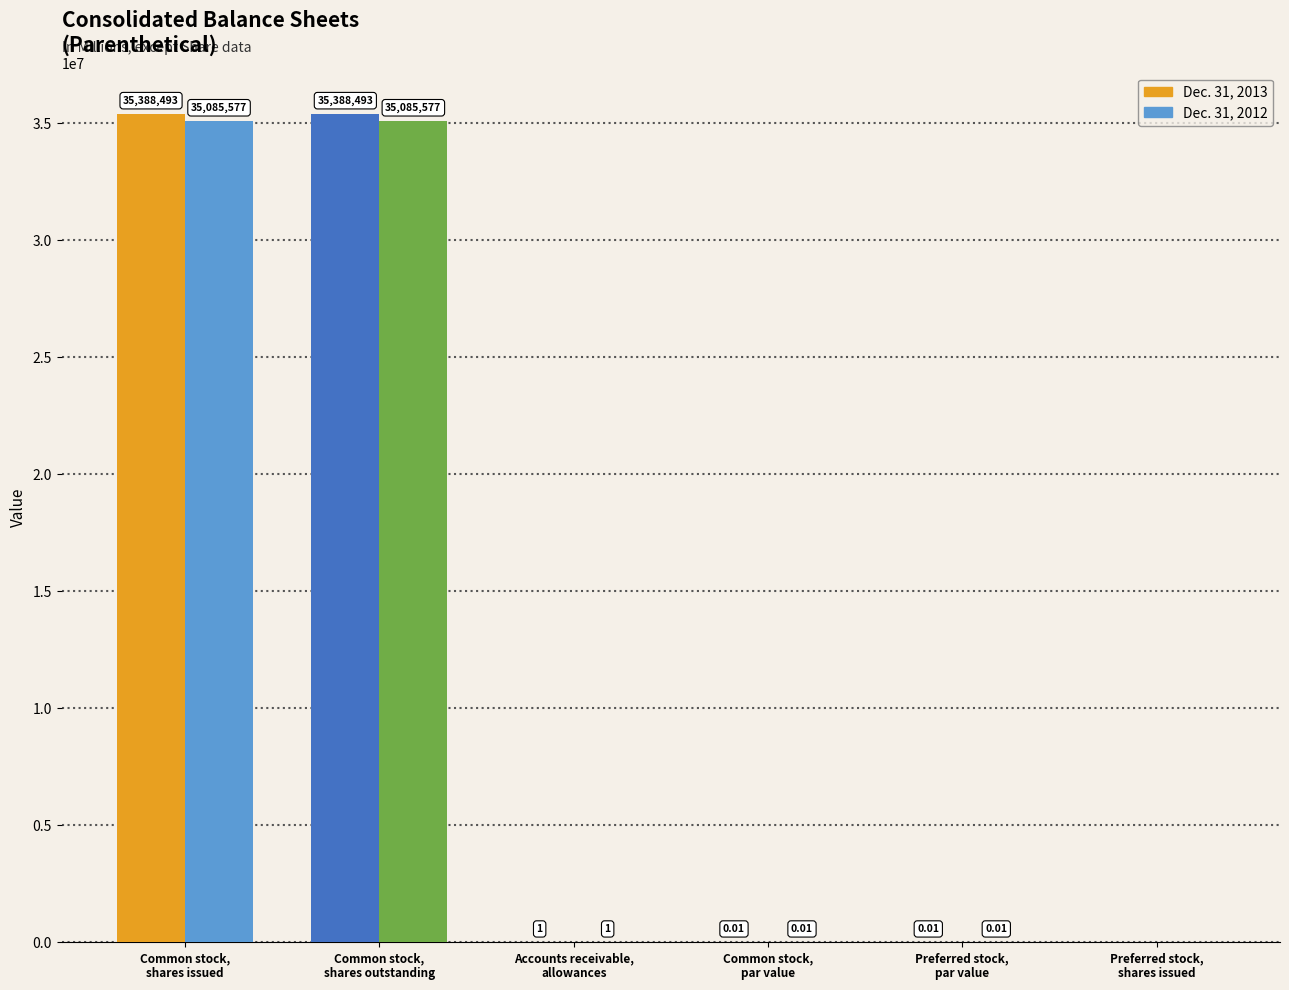

Which has a higher value, Accounts receivable,
allowances or Preferred stock,
shares issued?

Accounts receivable,
allowances